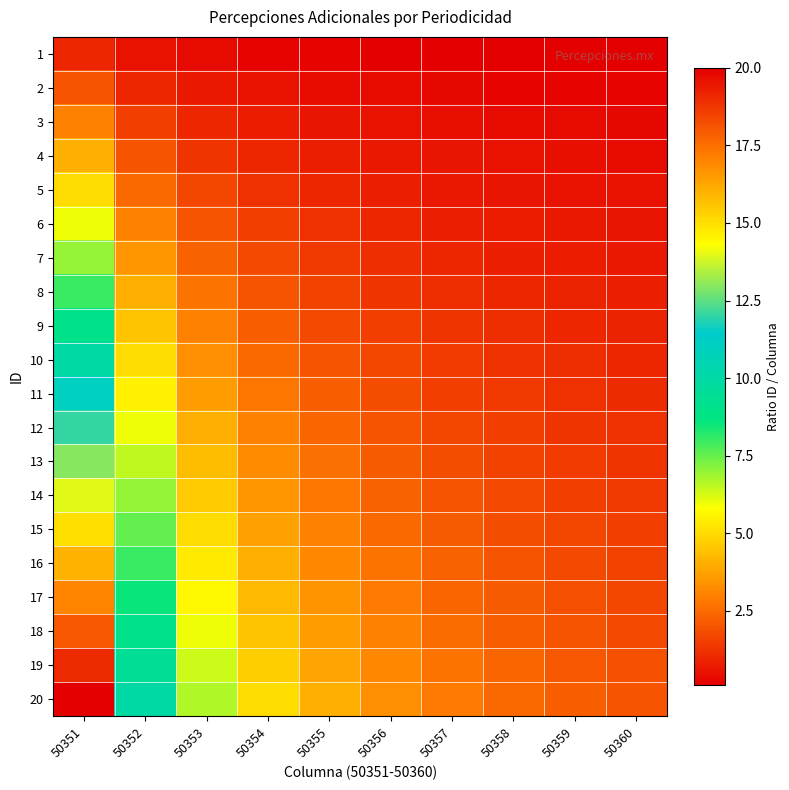

What is the greatest value displayed?

20.0